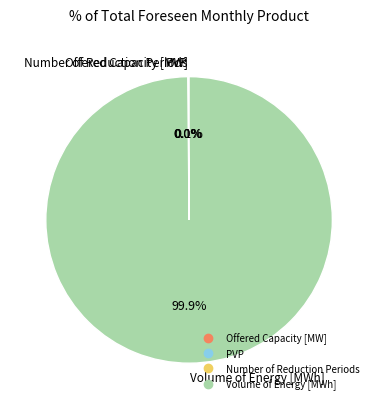

To the nearest percent, what portion does Volume of Energy [MWh] represent?

100%